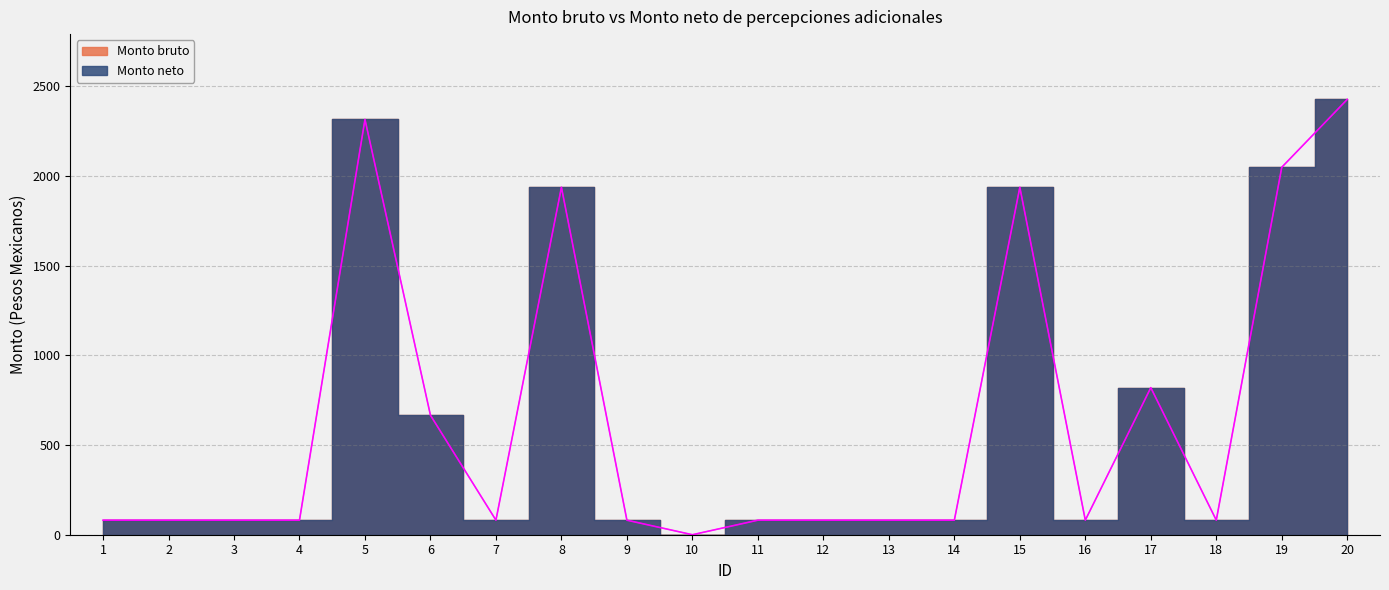

How many data points in Monto neto are less than 81?

1